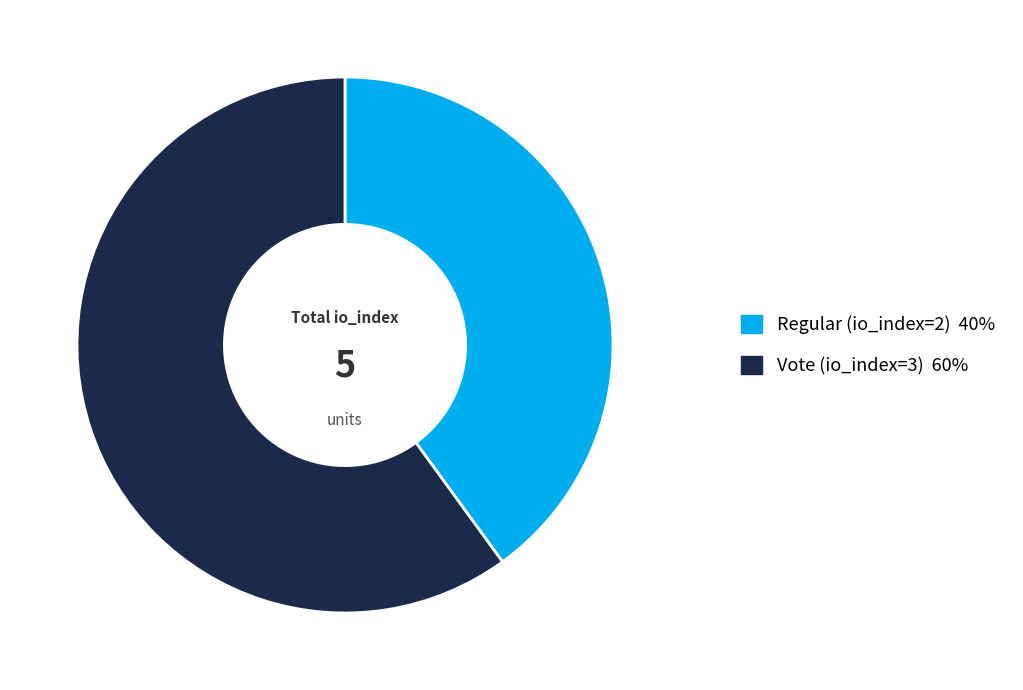

Which category has the smallest portion of the pie?

Regular (io_index=2)